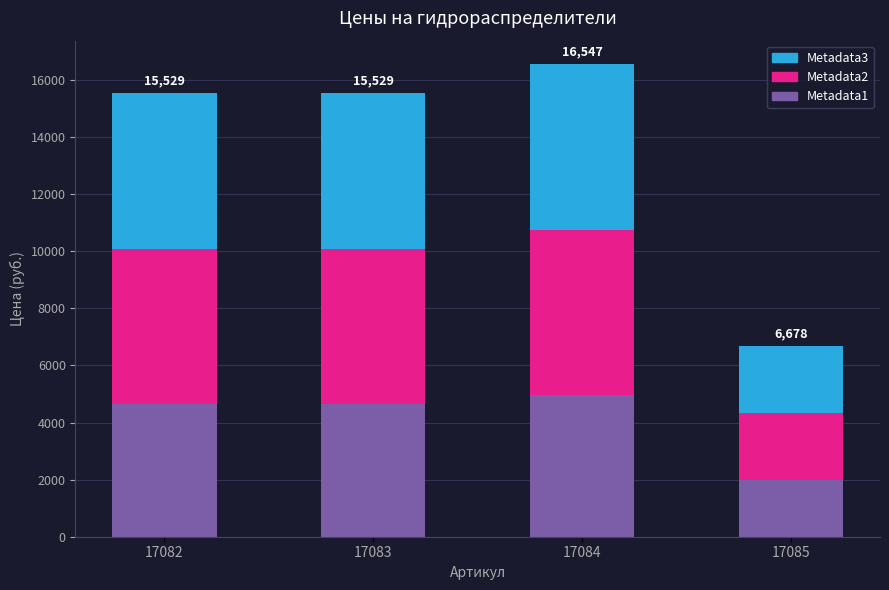

How many data points does each series have?

4